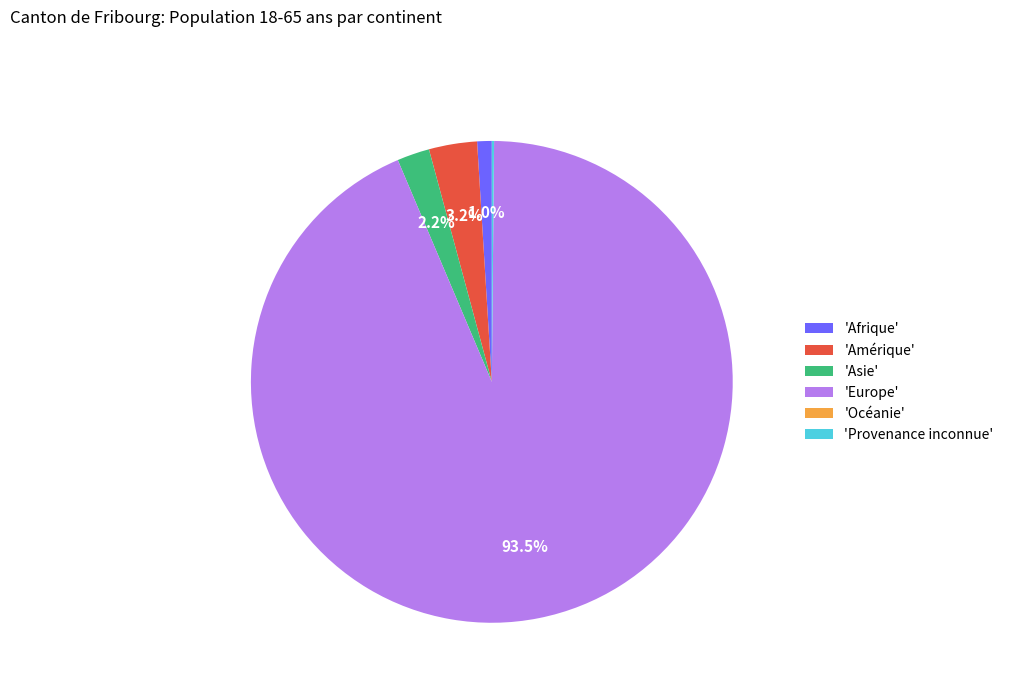

What percentage is NOT represented by 'Afrique'?

99.0%